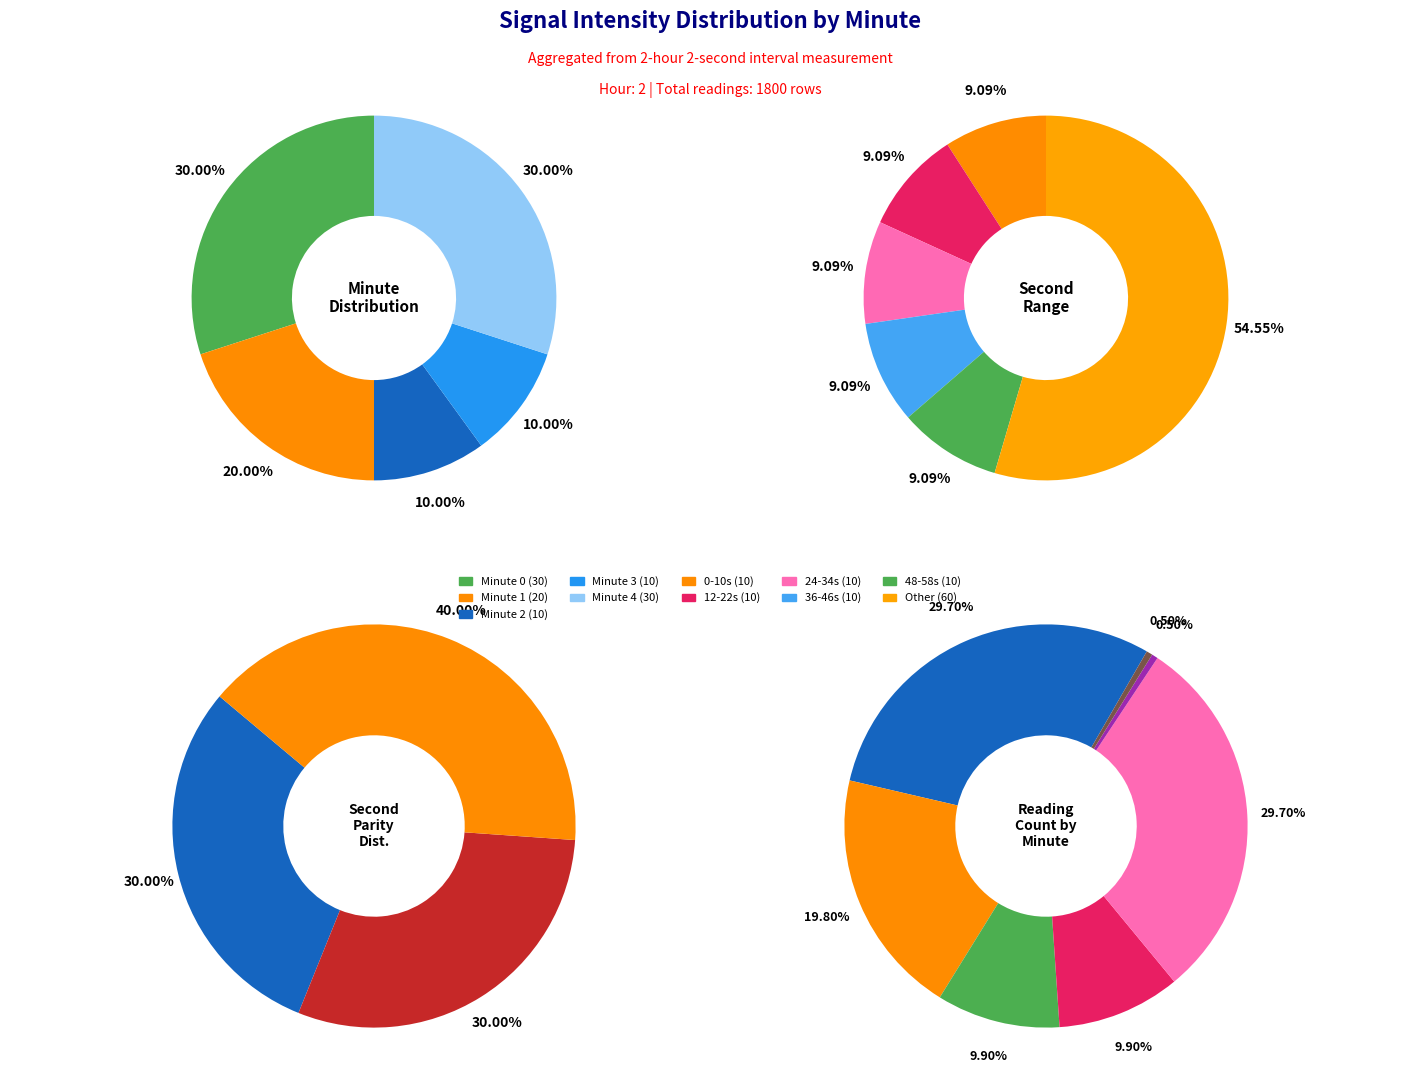

How many segments does this pie chart have?

5